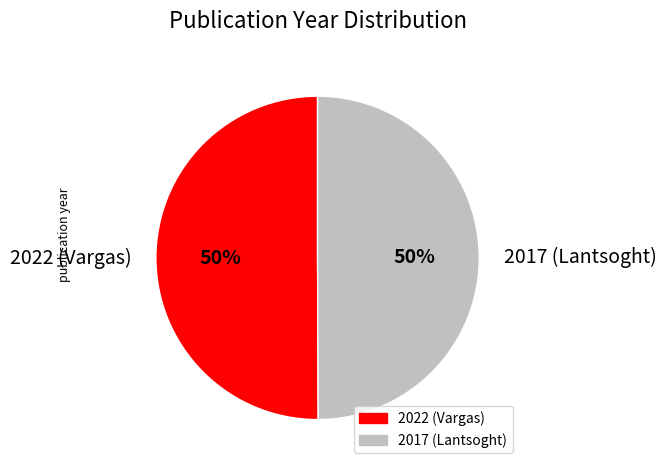

To the nearest percent, what is the combined percentage of 2022 (Vargas) and 2017 (Lantsoght)?

100%